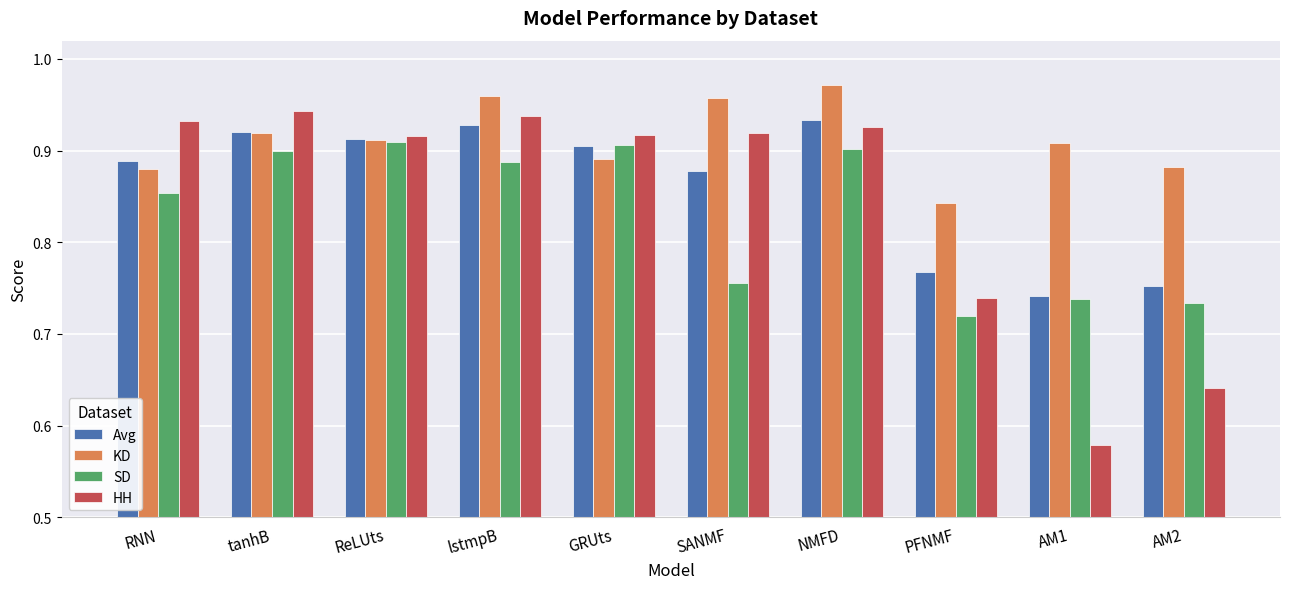

Which category has the lowest value across all series?

AM1